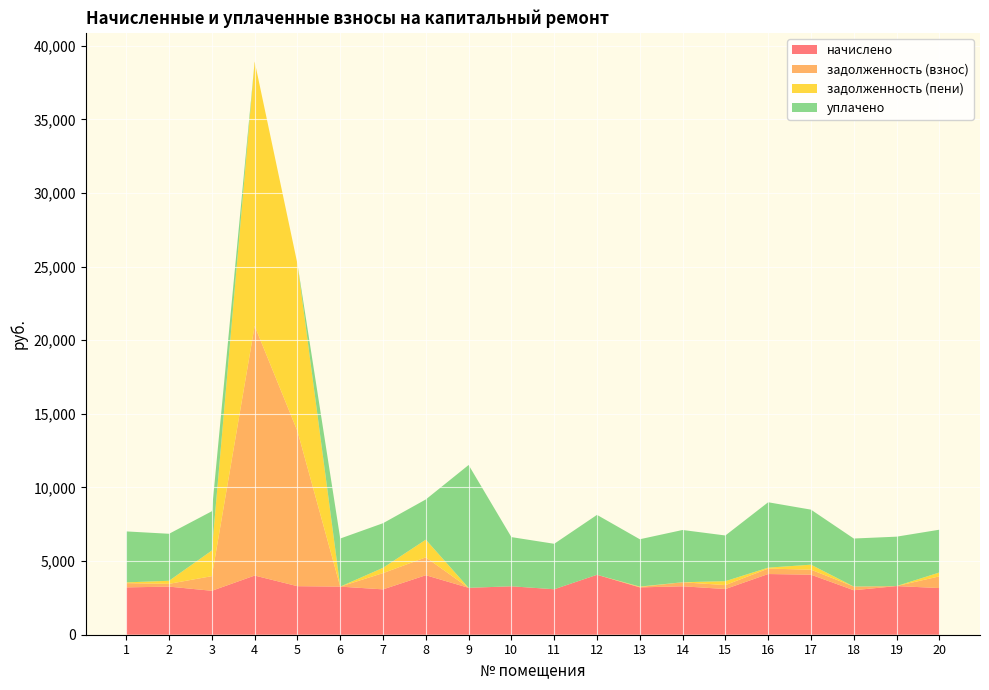

Reading right to left, list all the values displayed in this chart.

начислено: 20=3169.4	19=3303.4	18=3020.6	17=4077.1	16=4121.8	15=3102.5	14=3288.5	13=3214.1	12=4069.7	11=3087.6	10=3288.5	9=3184.3	8=4039.9	7=3080.2	6=3266.2	5=3295.9	4=4017.6	3=2983.4	2=3266.2	1=3214.1
задолженность (взнос): 20=792.4	19=0.0	18=251.7	17=339.8	16=369.6	15=267.4	14=274.0	13=27.8	12=0.0	11=0.0	10=0.0	9=0.0	8=1215.0	7=1104.3	6=0.0	5=10532.0	4=16953.0	3=994.5	2=189.3	1=289.5
задолженность (пени): 20=264.1	19=0.0	18=0.0	17=339.8	16=64.0	15=267.4	14=0.0	13=27.8	12=0.0	11=0.0	10=0.0	9=0.0	8=1200.2	7=360.3	6=0.0	5=11356.0	4=17957.4	3=1740.3	2=207.9	1=49.9
уплачено: 20=2905.3	19=3355.4	18=3261.0	17=3737.4	16=4440.4	15=3102.5	14=3550.1	13=3214.1	12=4069.7	11=3087.6	10=3340.6	9=8341.7	8=2733.0	7=3028.1	6=3266.2	5=0.0	4=0.0	3=2667.4	2=3191.8	1=3462.5